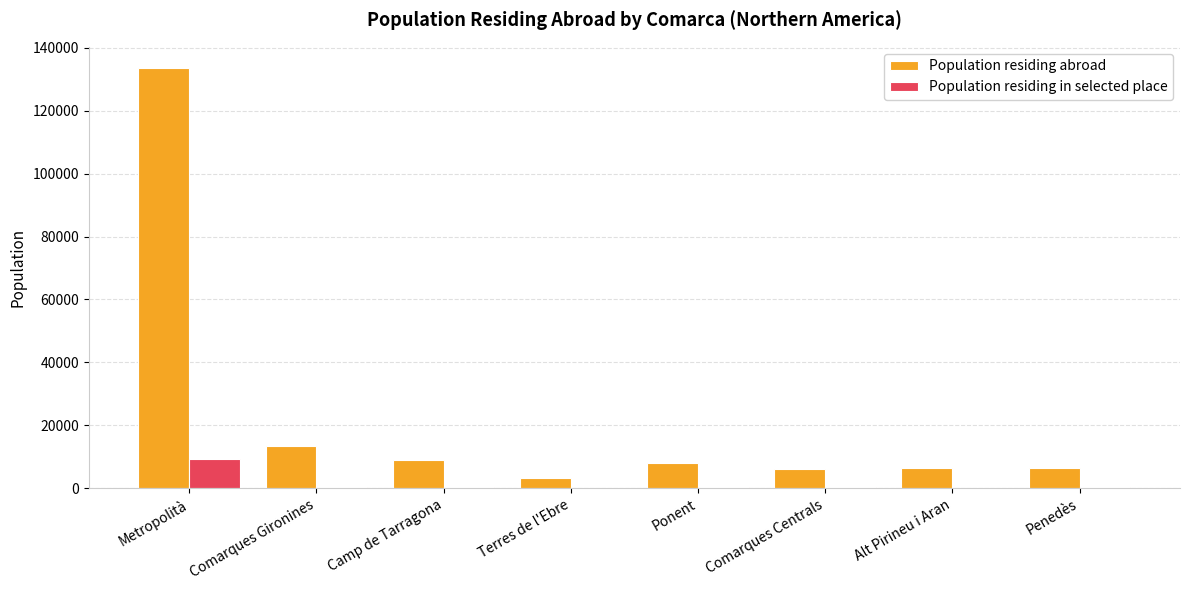

Between Metropolità and Alt Pirineu i Aran, which series saw the biggest shift?

Population residing abroad